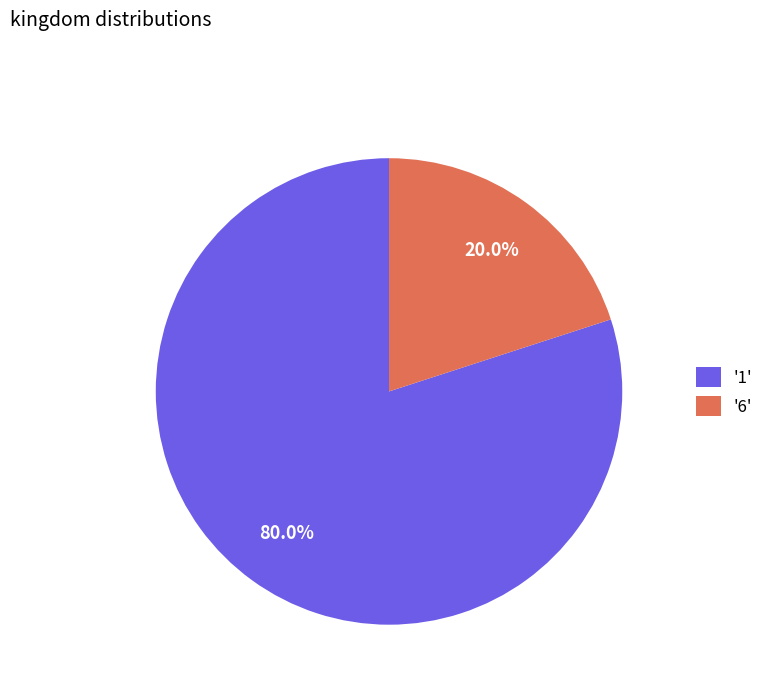

Does any single category account for the majority?

Yes